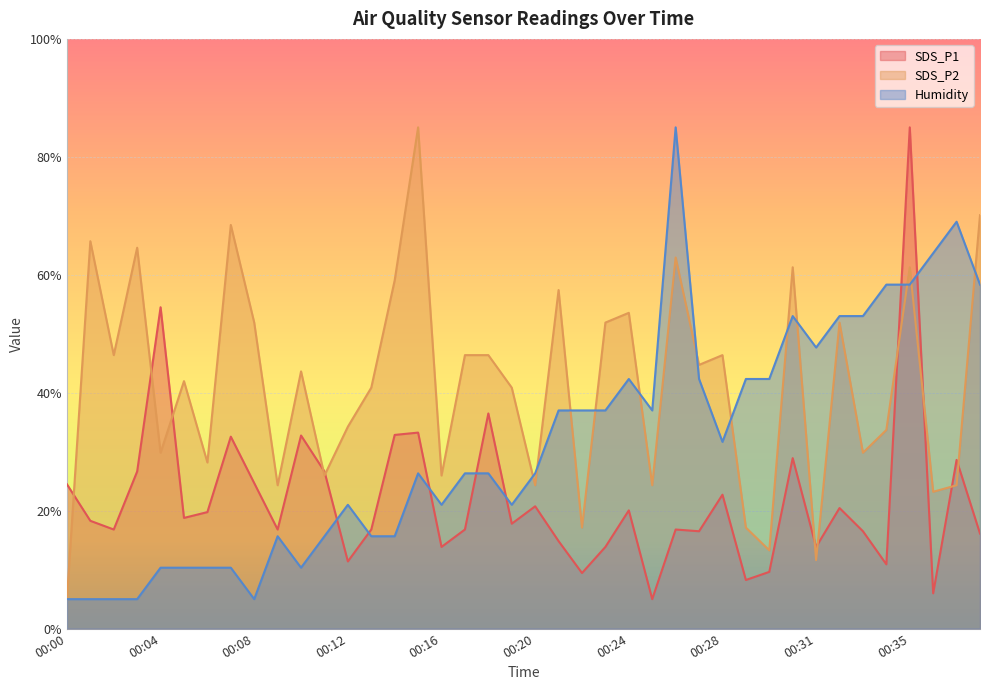

What is the spread (max minus min) of values at 00:18?

20.0